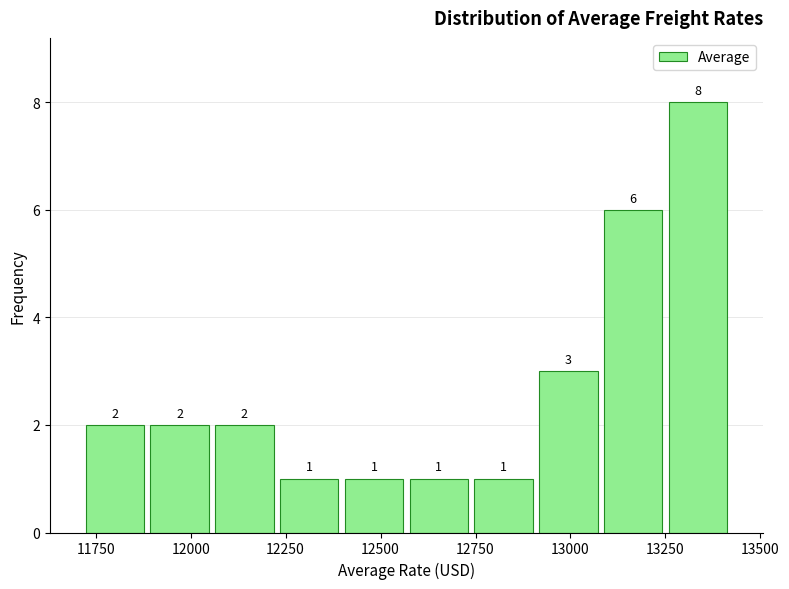

Around what value on the x-axis is the tallest bar? Give the approximate position of its centre, as read against the axis.

13350